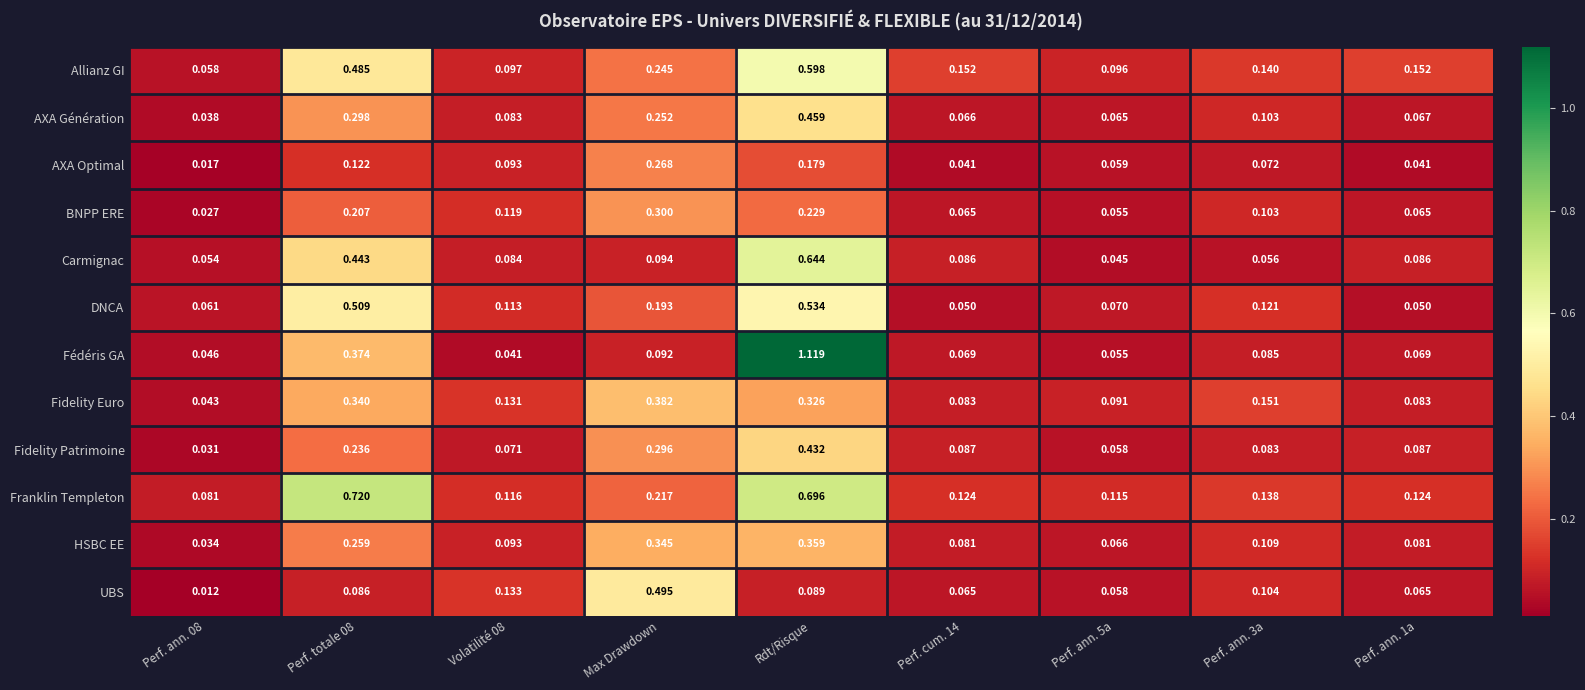

Rank the series at Rdt/Risque from highest to lowest value.

Fédéris GA, Franklin Templeton, Carmignac, Allianz GI, DNCA, AXA Génération, Fidelity Patrimoine, HSBC EE, Fidelity Euro, BNPP ERE, AXA Optimal, UBS